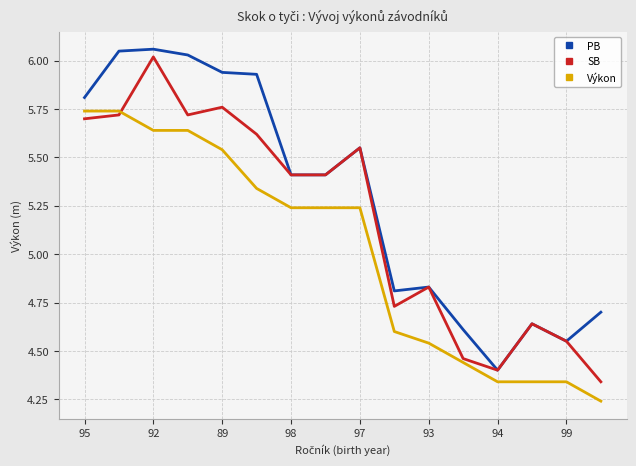

True or false: Výkon and PB cross at least once.

False